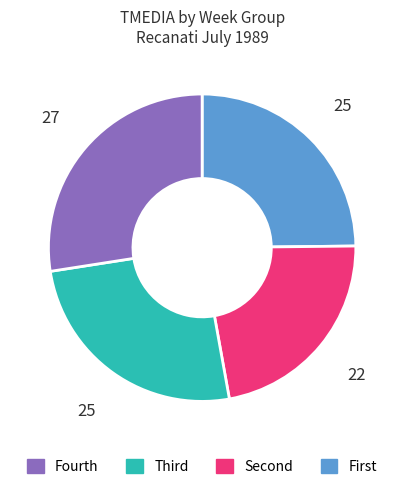

Is there any slice that represents more than half of the pie?

No